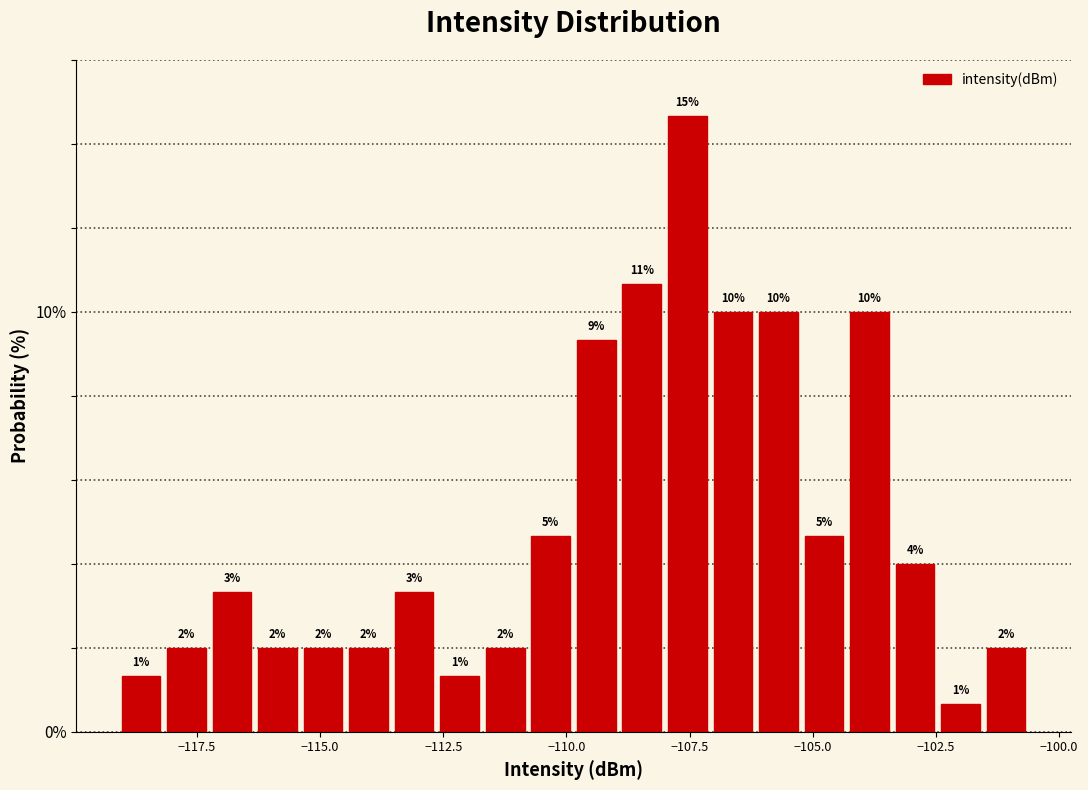

Read against the x-axis, roughly where is the centre of the tallest bar?

-107.5